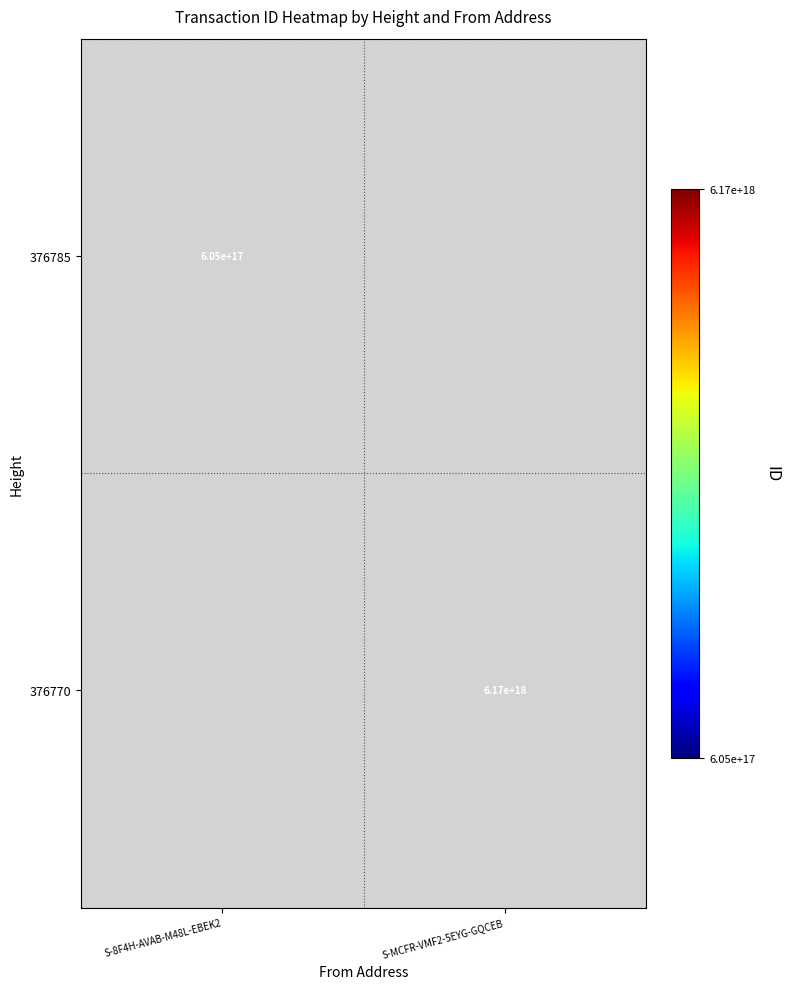

The 376785 series shows 937471189117461504.0 at S-8F4H-AVAB-M48L-EBEK2. True or false?

False